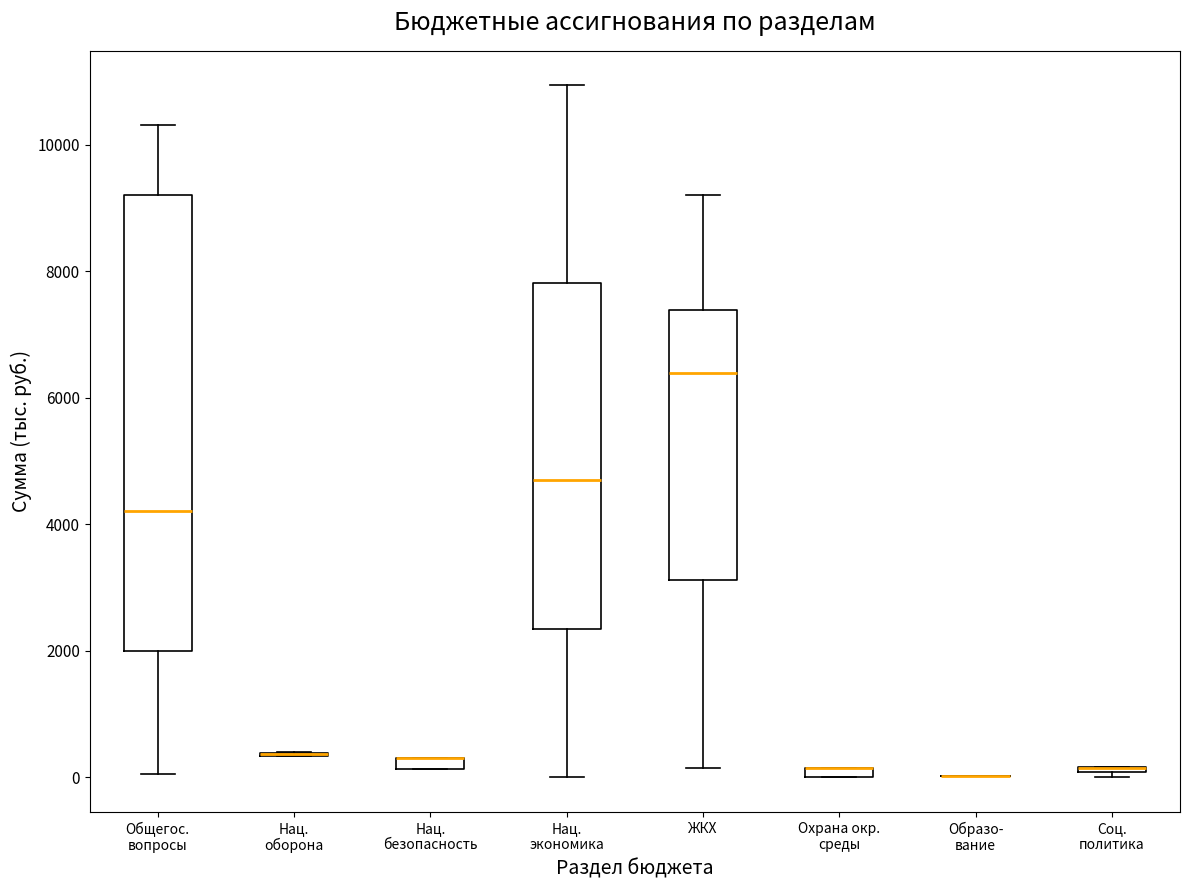

Which box is the tallest, from its lower edge to its upper edge?

Общегос. вопросы